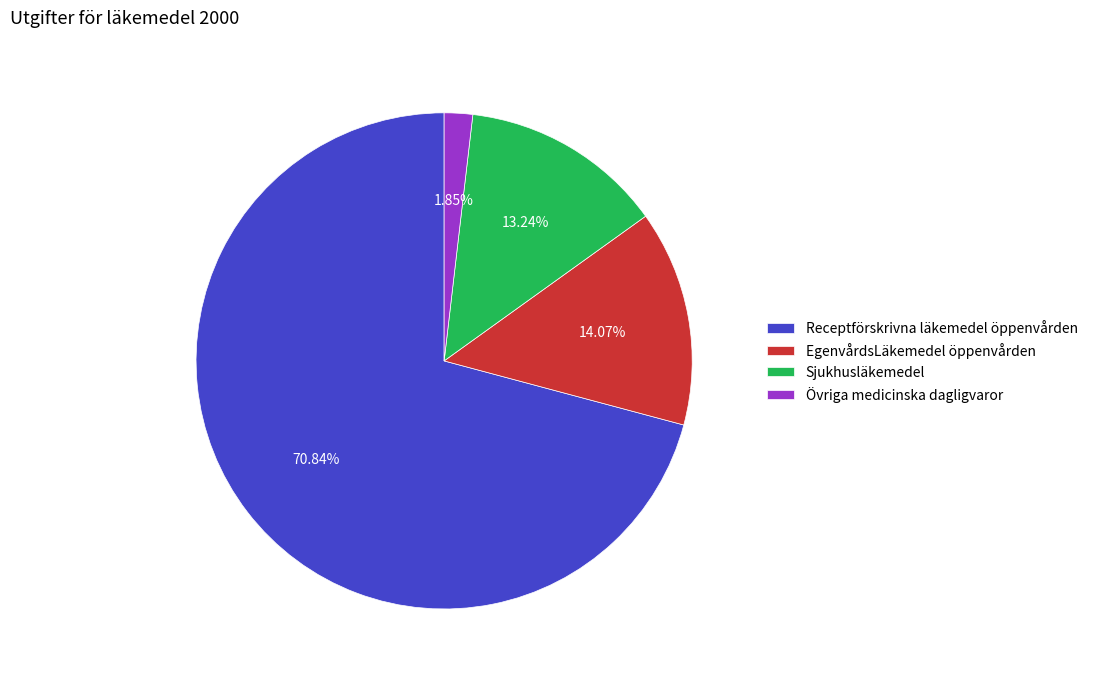

Does Receptförskrivna läkemedel öppenvården account for over 50% of the chart?

Yes